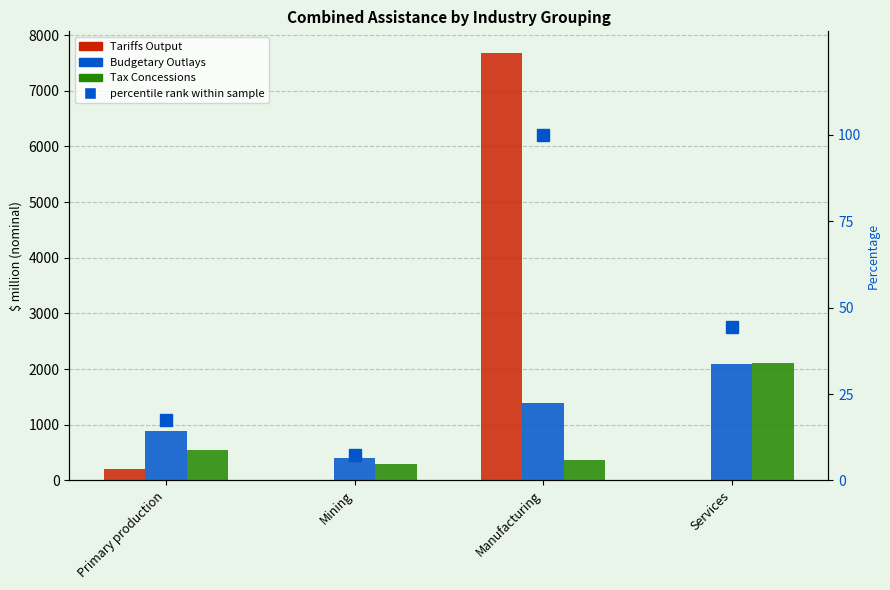

List the series in order of their peak value, highest first.

Tariffs Output, Tax Concessions, Budgetary Outlays, percentile rank within sample